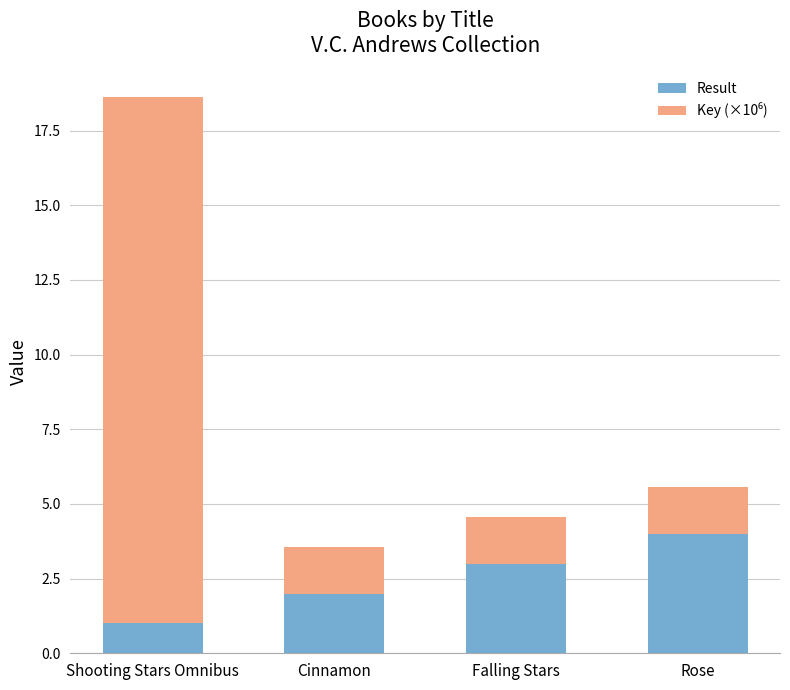

Is it true that Result equals 3.0 at Falling Stars?

True